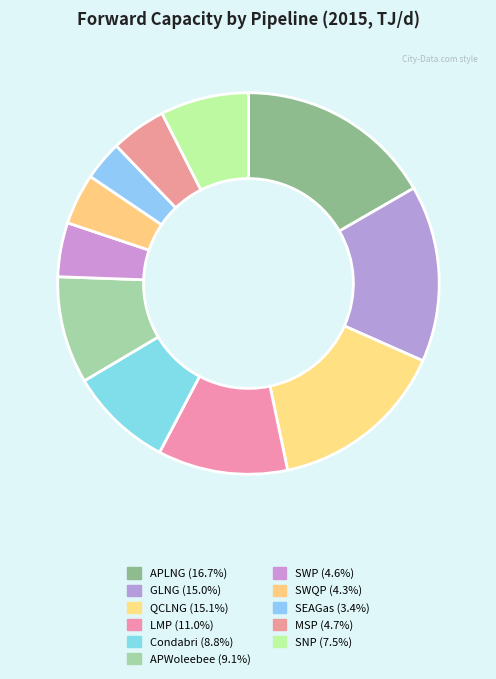

What is the largest slice in the pie chart?

APLNG